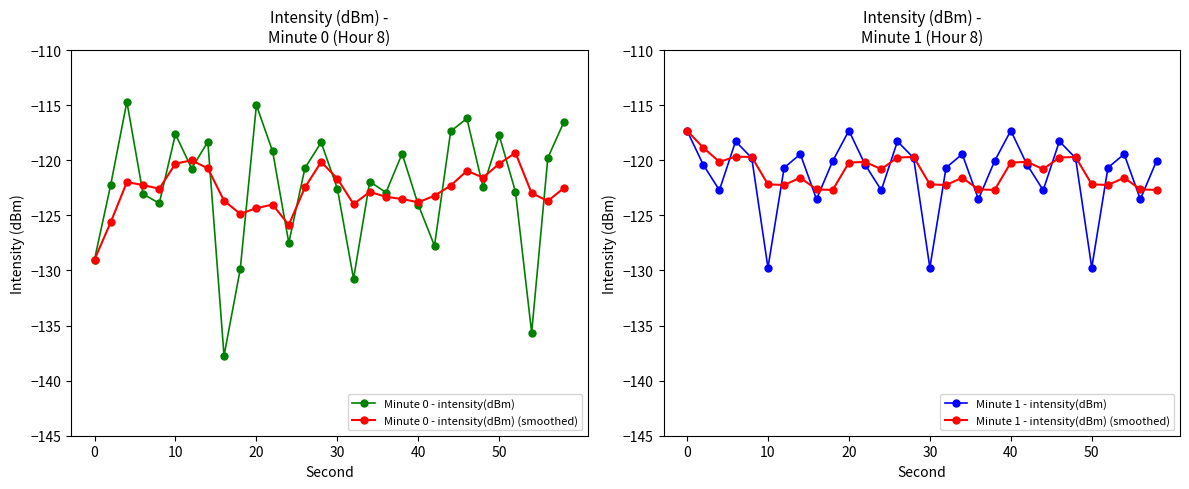

How many interior local valleys does the Minute 1 - intensity(dBm) series have?

9